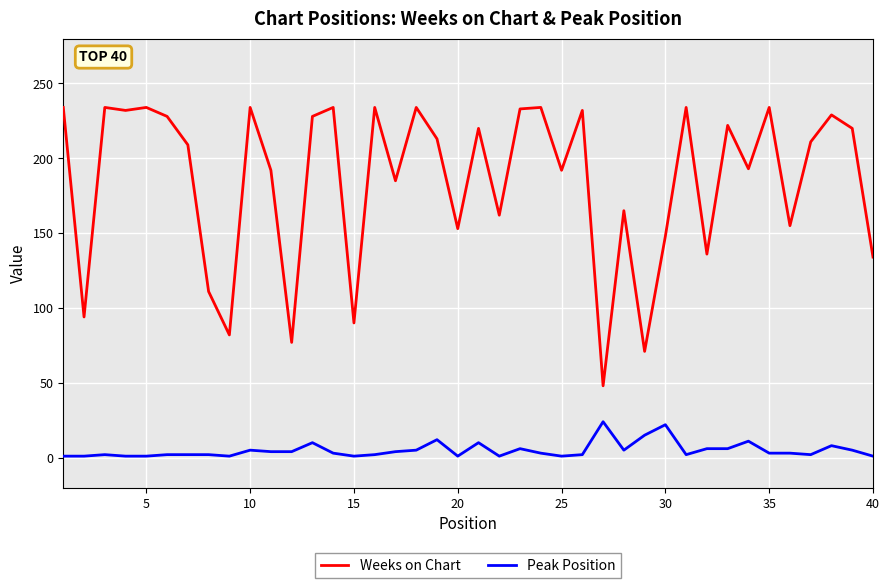

Which series has the largest range (max minus min)?

Weeks on Chart